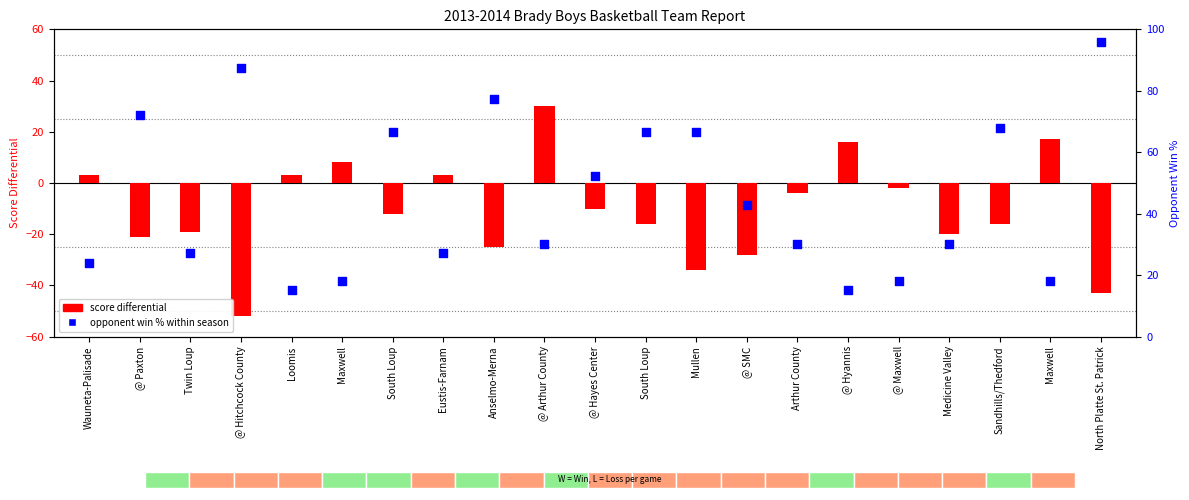

Which series has the widest spread of Y values?

Score Differential (Team - Opp)